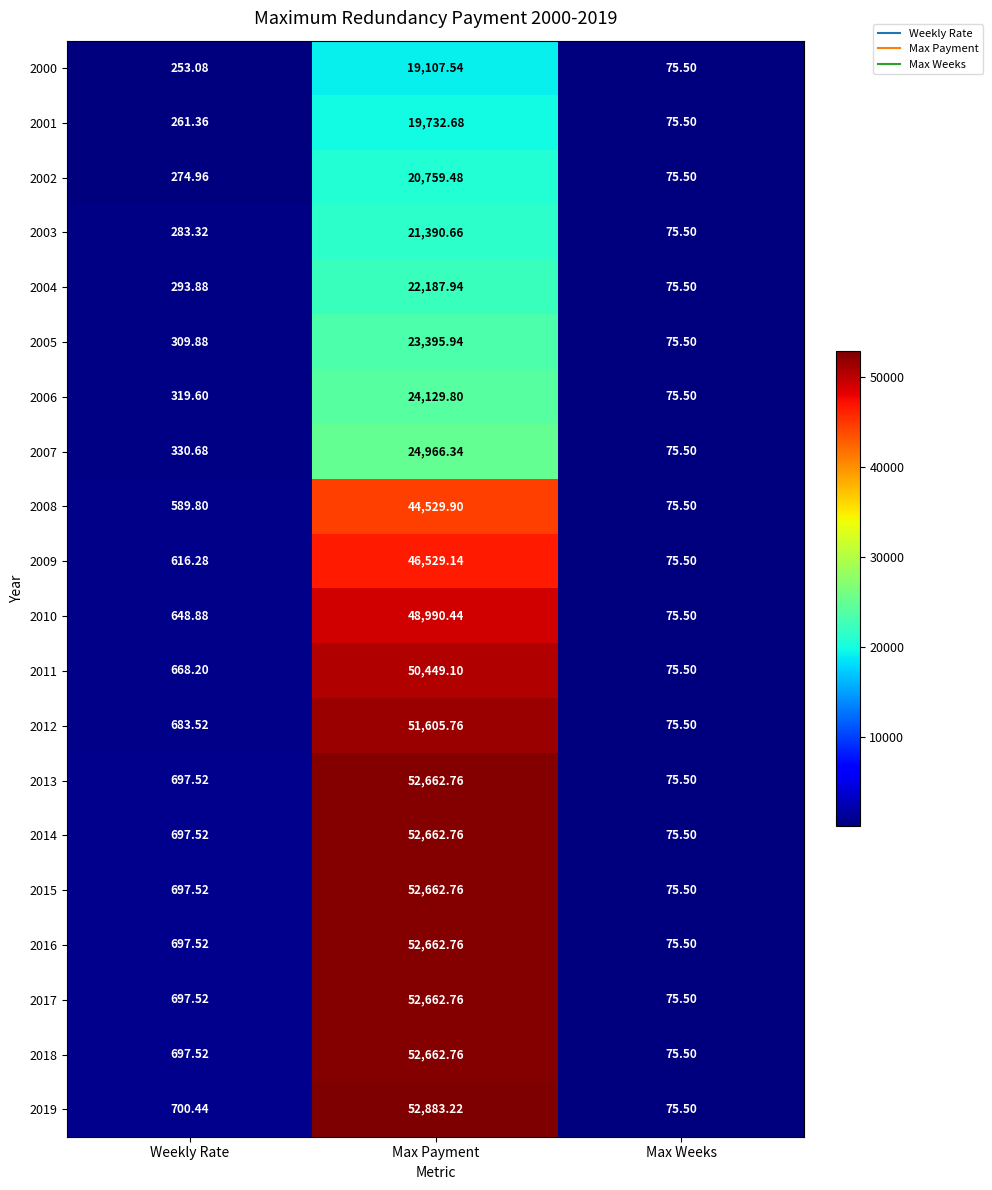

Rank the categories by 2003 value from highest to lowest.

Max Payment, Weekly Rate, Max Weeks